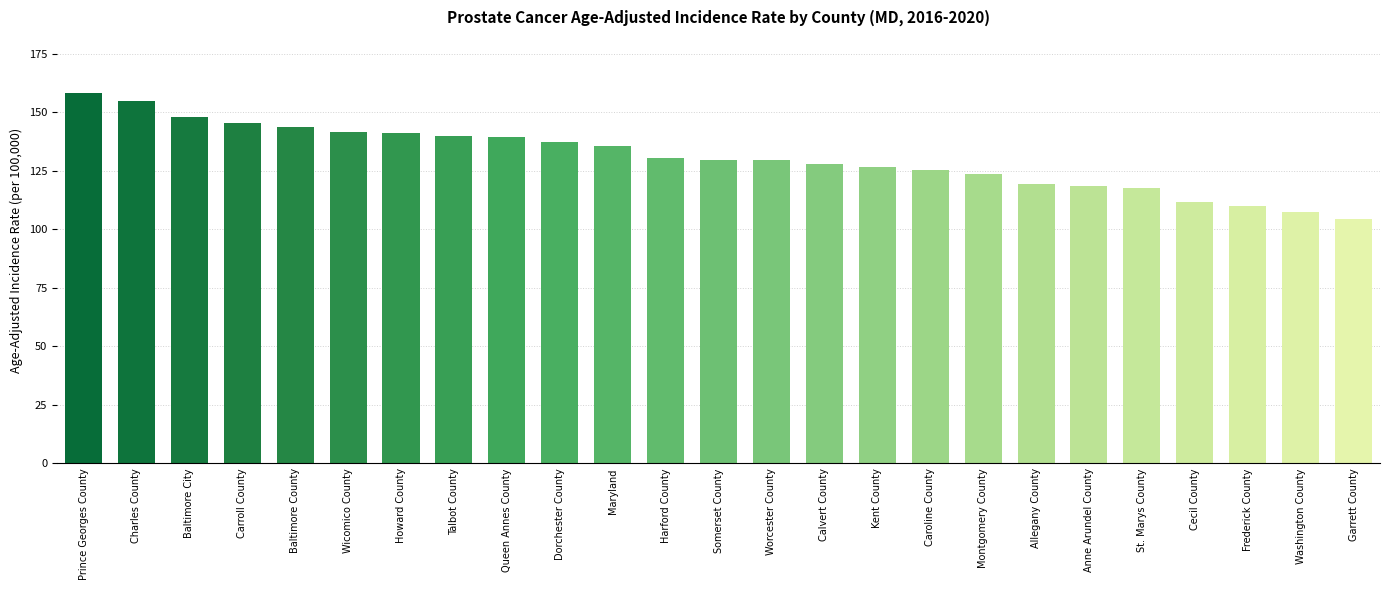

What is the sum of the values at Kent County and Dorchester County?

264.2